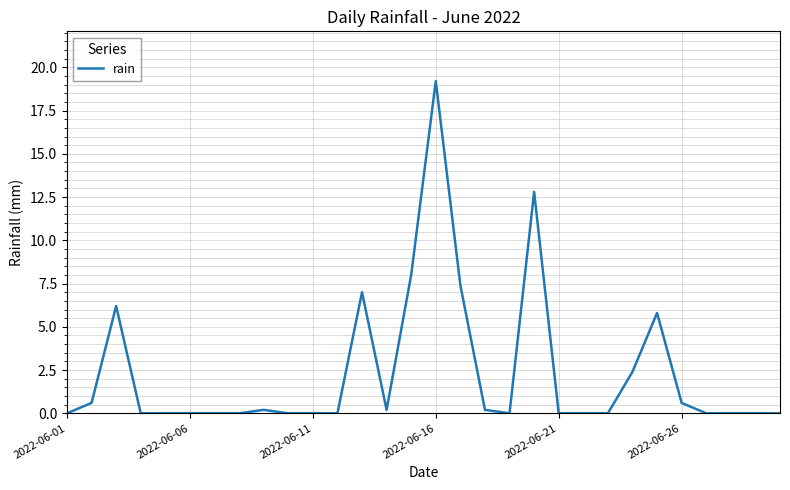

What is the difference between the maximum and minimum values?

19.2